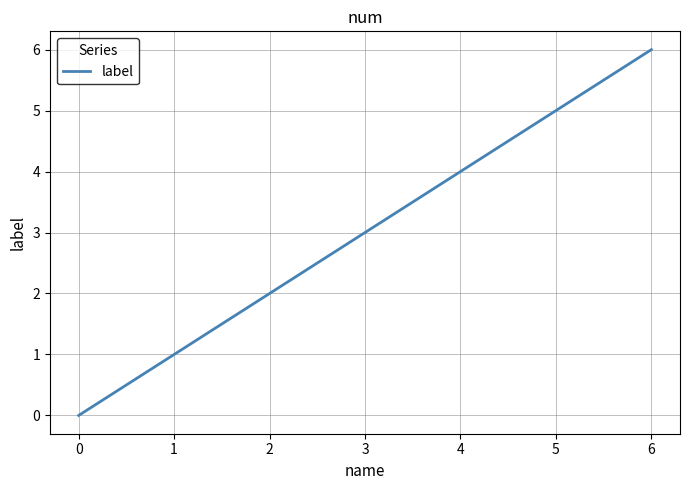

Rank the categories by value from lowest to highest.

0, 1, 2, 3, 4, 5, 6